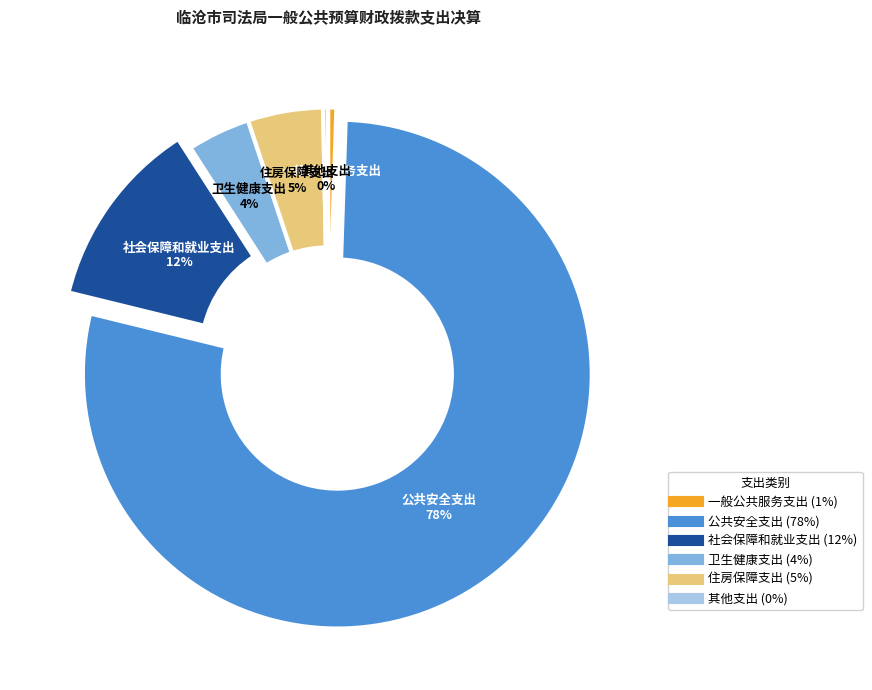

Is it true that 社会保障和就业支出 is 1% of the pie?

False